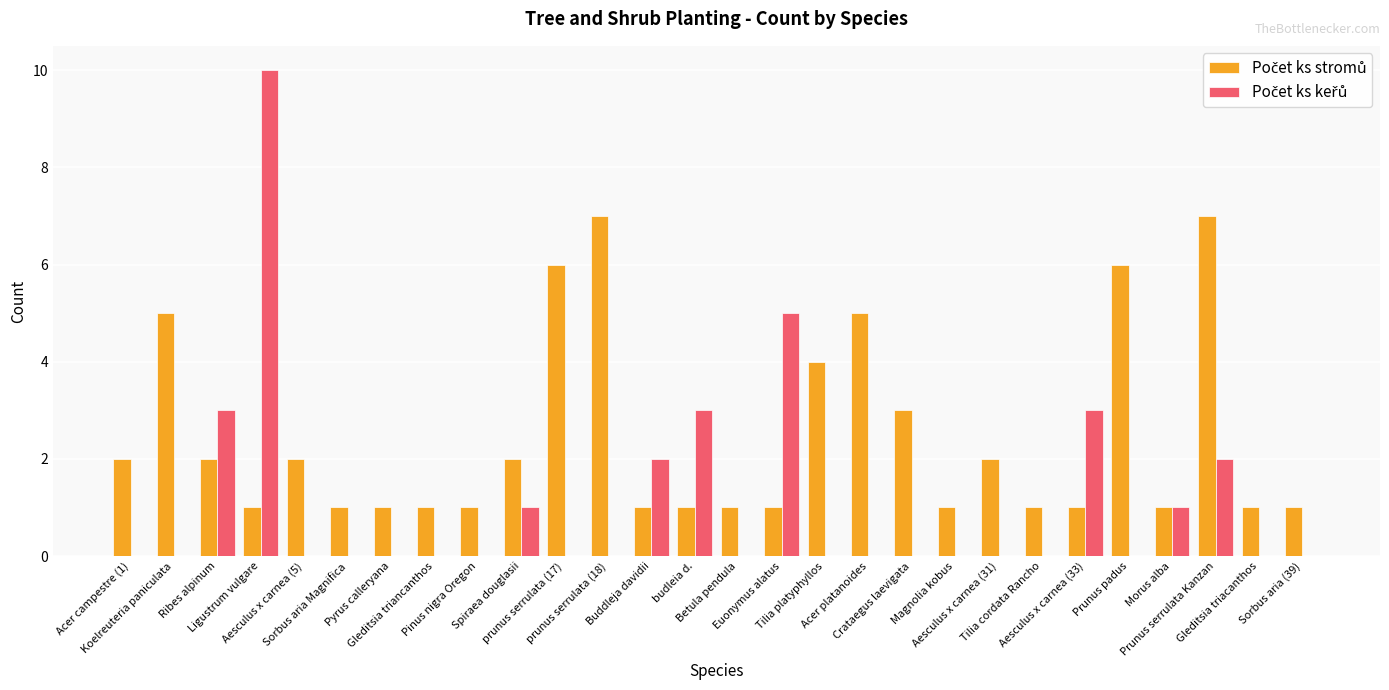

What is the total value across all series at Acer campestre (1)?

2